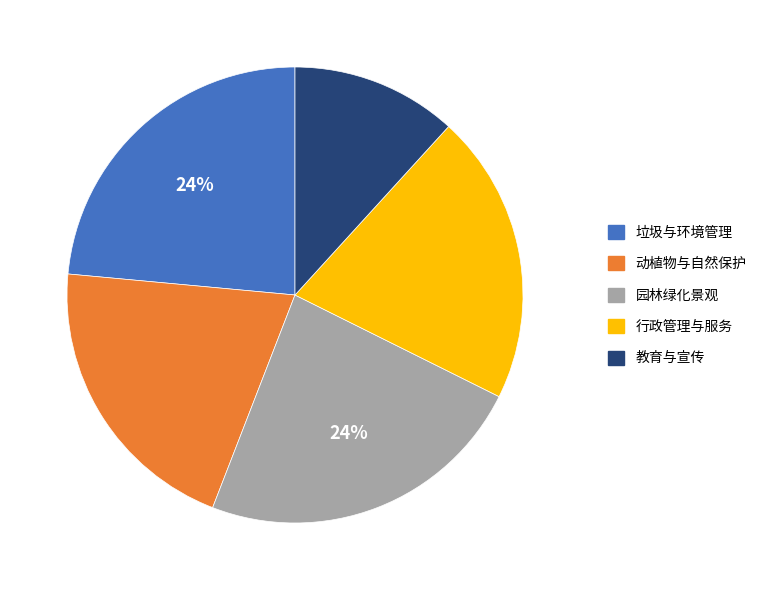

To the nearest percent, what is the difference between the largest and smallest slice percentages?

12%